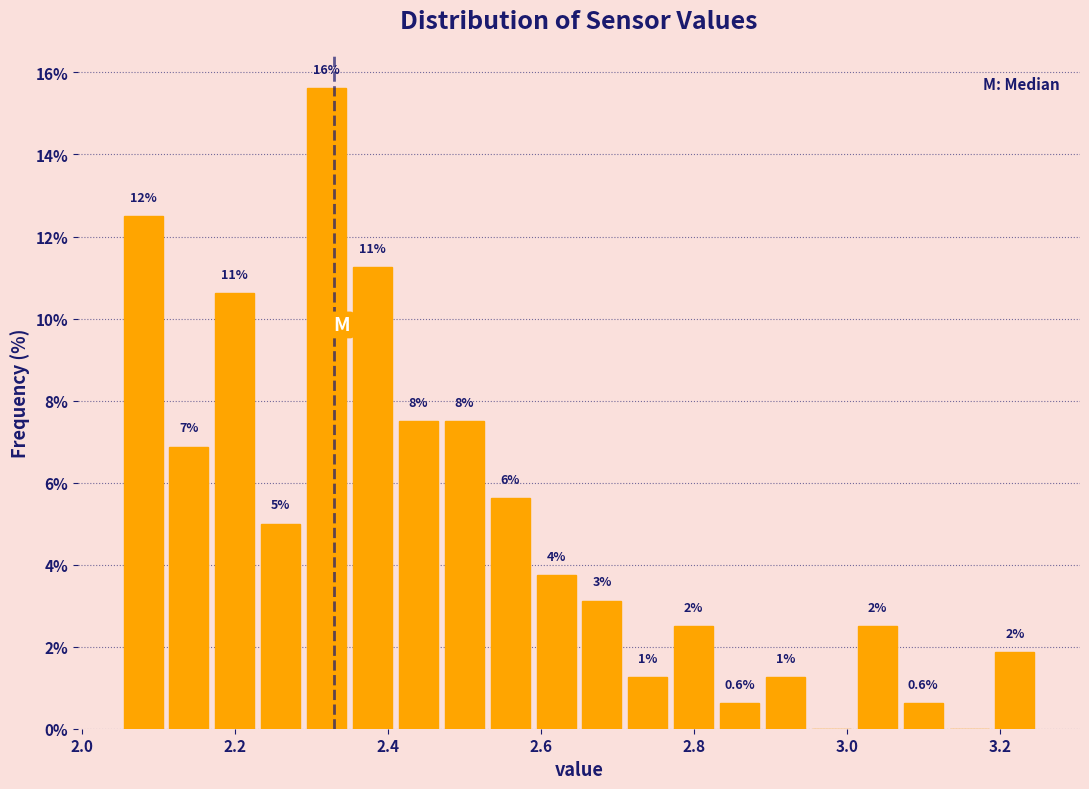

Read against the x-axis, roughly where is the centre of the tallest bar?

2.32